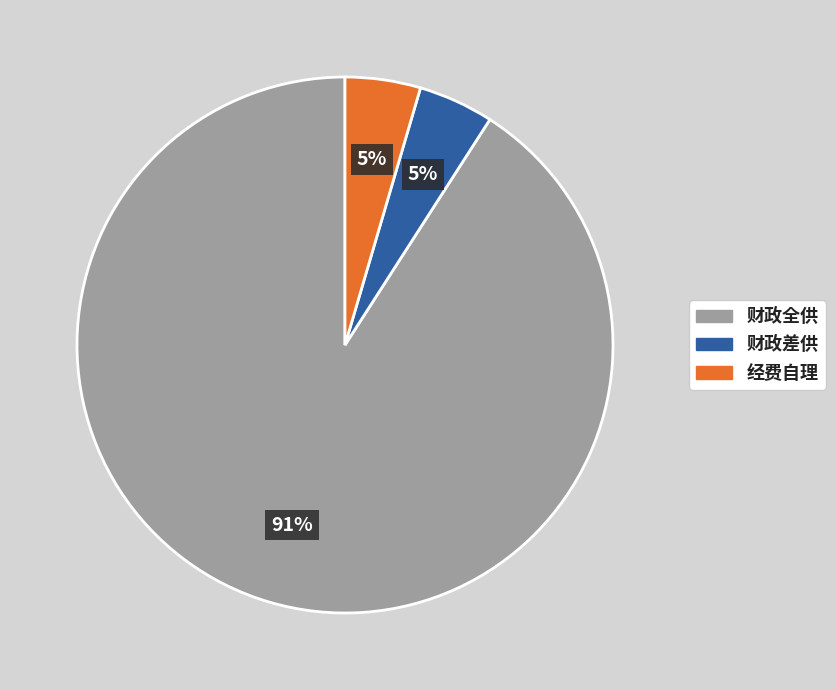

Between 经费自理 and 财政全供, which is larger?

财政全供